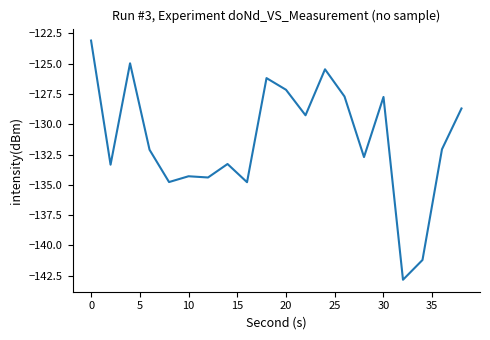

What is the difference between the maximum and minimum values?

19.7